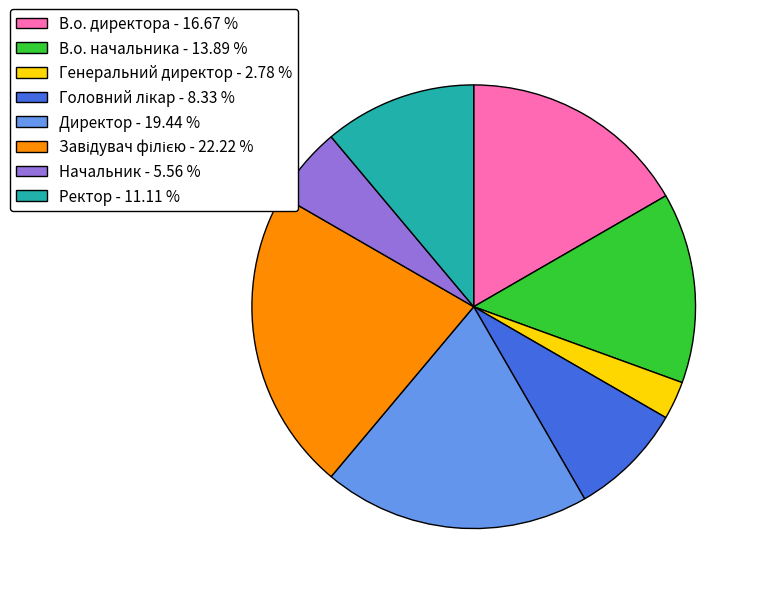

Between Директор - 19.44 % and Начальник - 5.56 %, which is larger?

Директор - 19.44 %